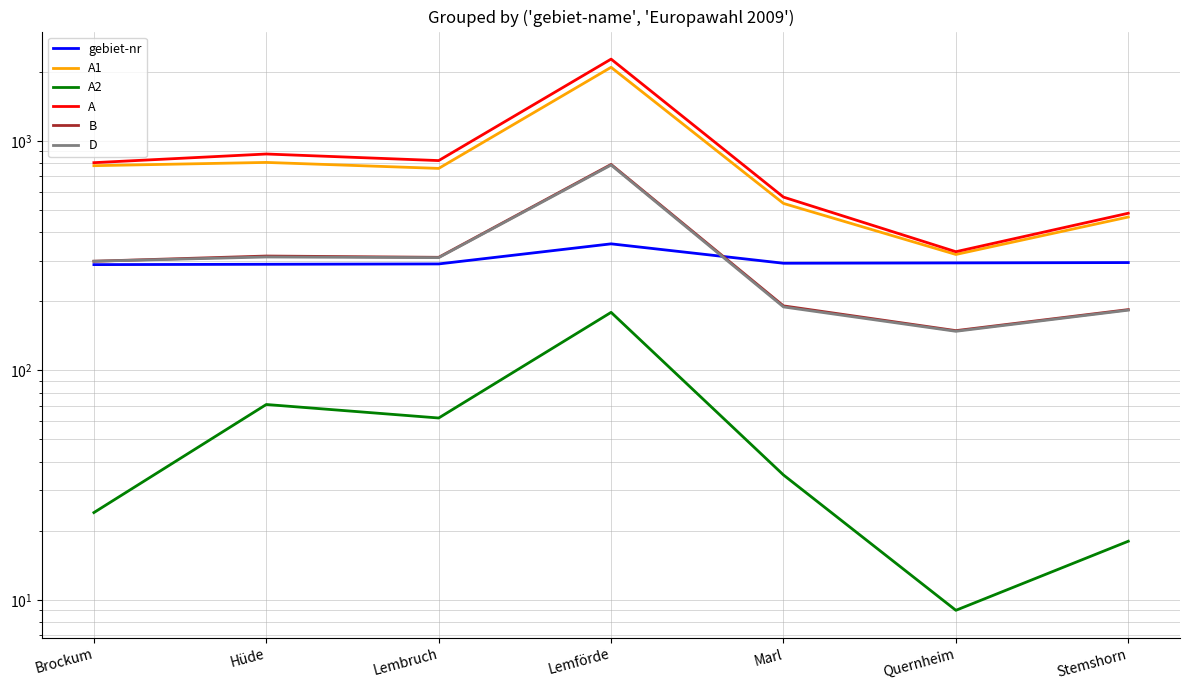

How many data points in D are above 299?

3